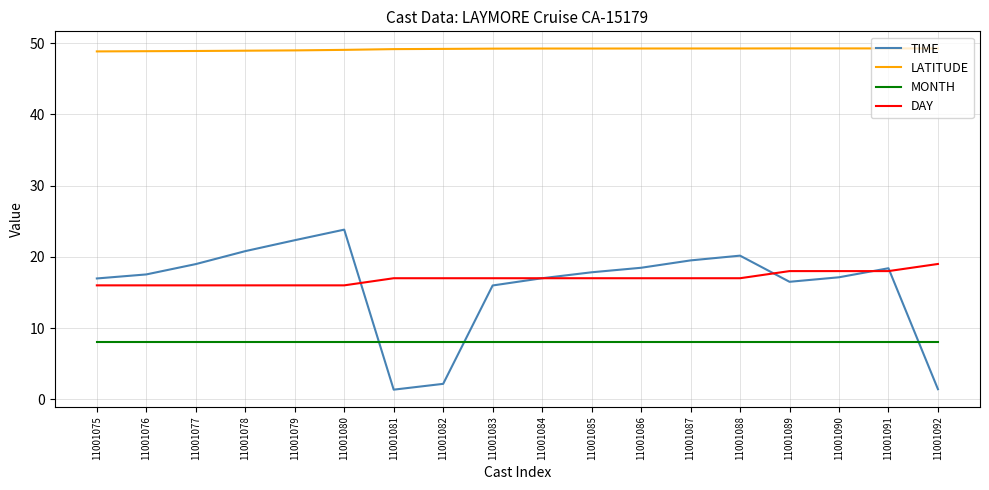

What is the difference between the LATITUDE values at 11001075 and 11001092?

0.4